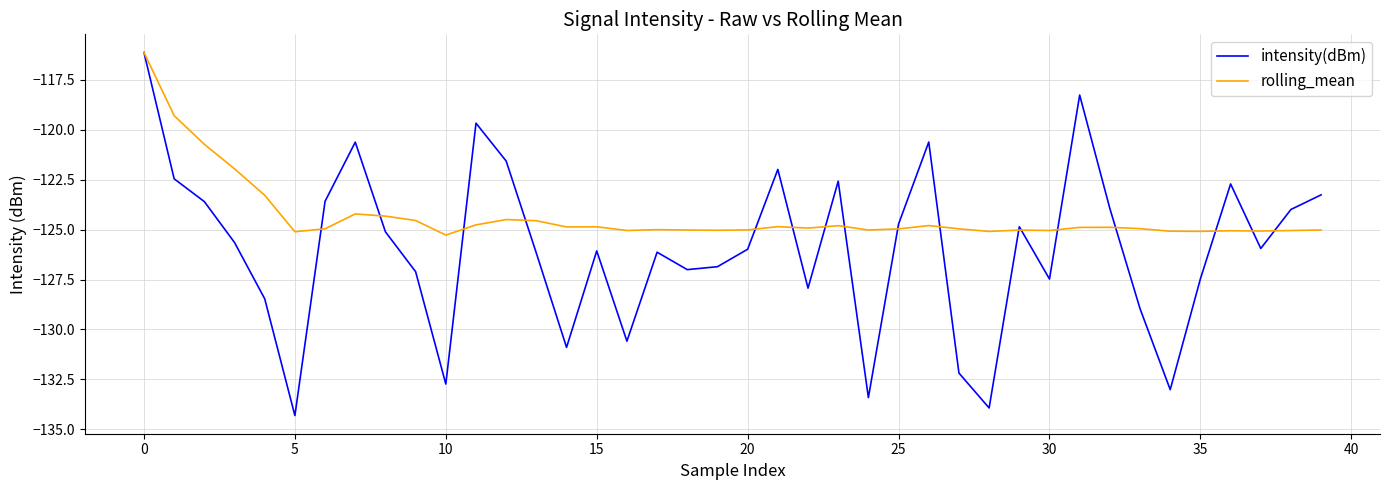

Which series has the largest total across all categories?

rolling_mean